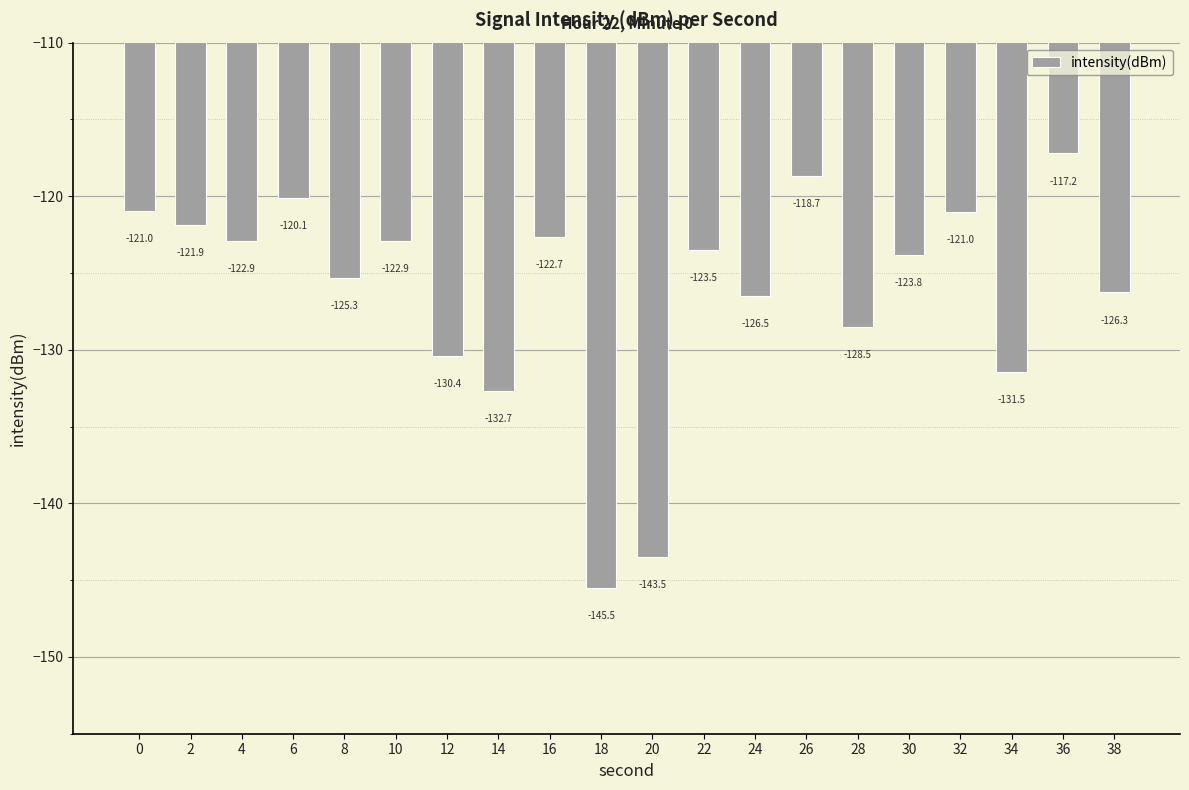

What is the difference between the second highest and second lowest values?

24.8